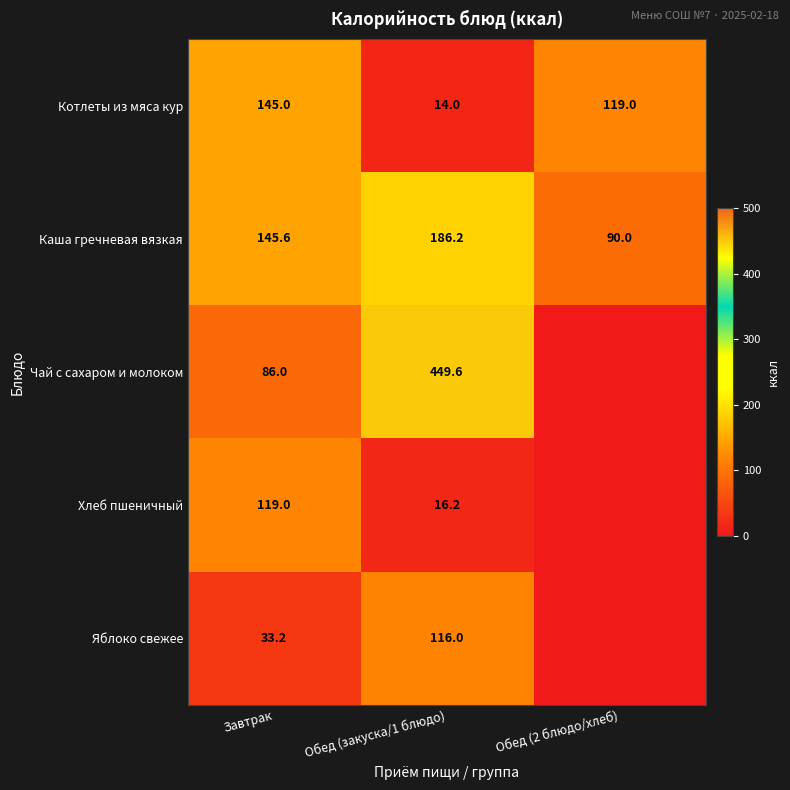

What is the approximate value of Котлеты из мяса кур at Обед (закуска/1 блюдо)?

14.0